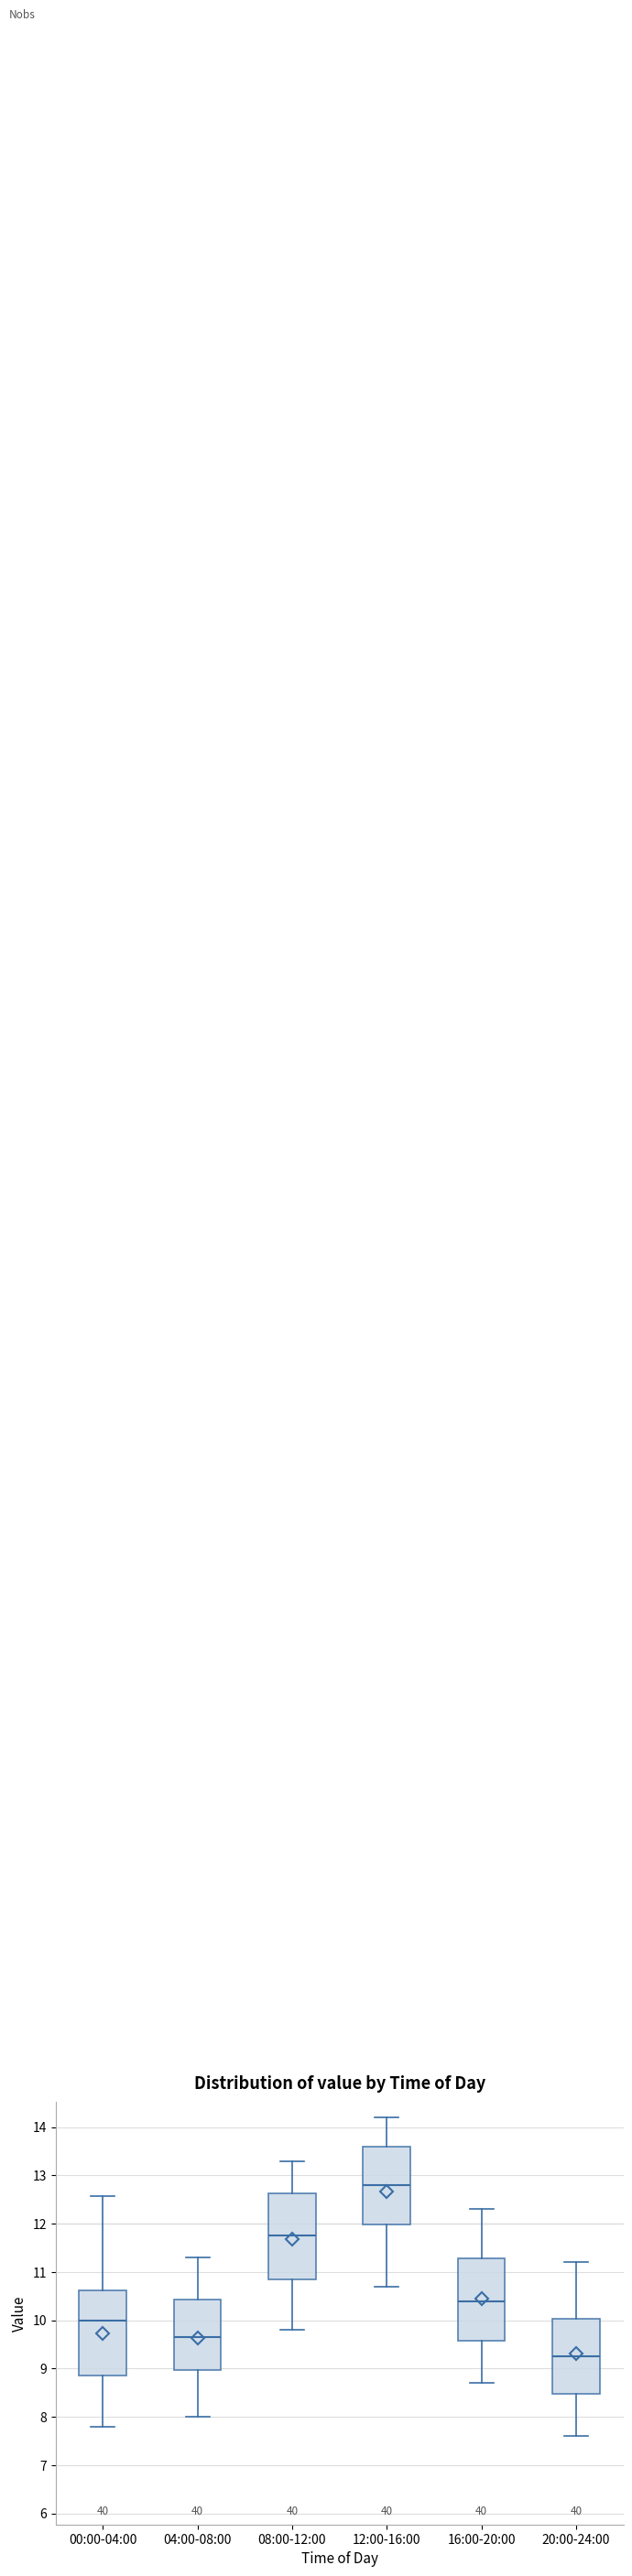

Which box has the highest median line?

12:00-16:00